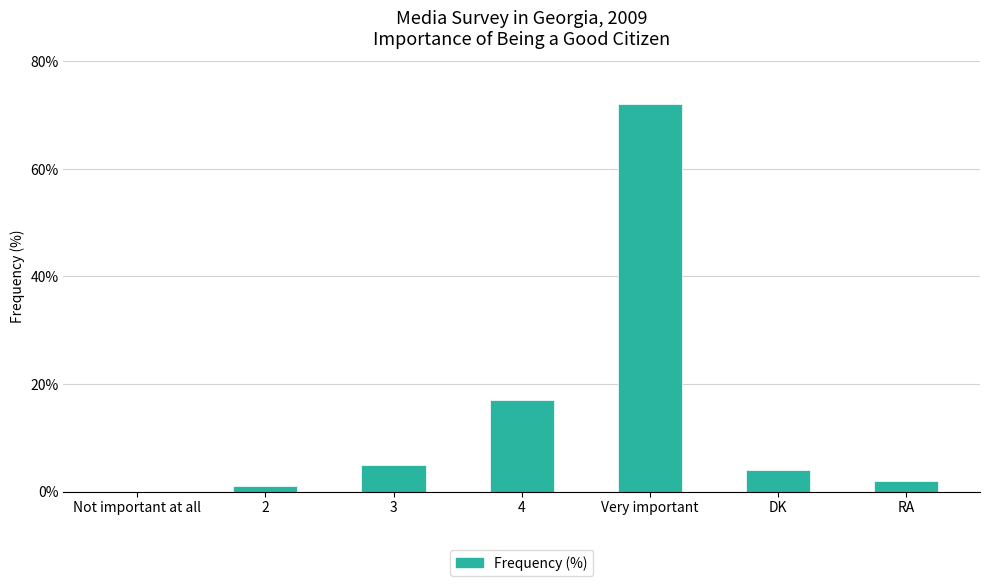

At which category does the chart reach its peak across all series?

Very important